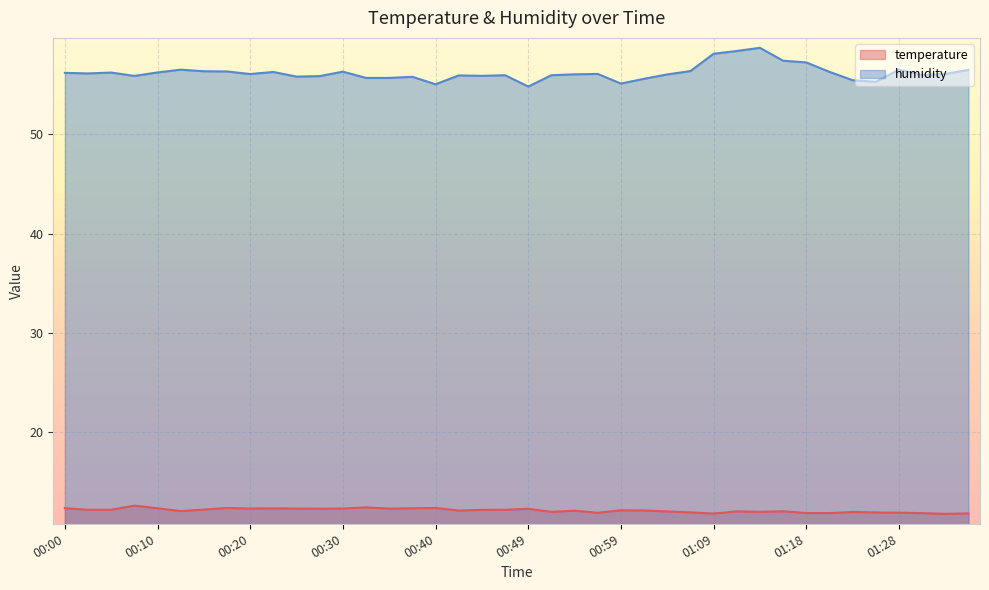

Reading left to right, list all the values displayed in this chart.

temperature: 00:00=12.3	00:02=12.2	00:05=12.2	00:08=12.6	00:10=12.3	00:13=12.1	00:15=12.2	00:18=12.4	00:20=12.3	00:23=12.3	00:25=12.3	00:27=12.3	00:30=12.3	00:32=12.4	00:35=12.3	00:37=12.3	00:40=12.4	00:42=12.1	00:44=12.2	00:47=12.2	00:49=12.3	00:52=12.0	00:54=12.1	00:57=11.9	00:59=12.1	01:01=12.1	01:04=12.0	01:06=11.9	01:09=11.8	01:11=12.0	01:14=12.0	01:16=12.0	01:18=11.8	01:21=11.8	01:23=12.0	01:26=11.9	01:28=11.9	01:31=11.8	01:33=11.8	01:36=11.8
humidity: 00:00=56.2	00:02=56.1	00:05=56.2	00:08=55.9	00:10=56.2	00:13=56.5	00:15=56.3	00:18=56.3	00:20=56.1	00:23=56.3	00:25=55.8	00:27=55.9	00:30=56.3	00:32=55.7	00:35=55.7	00:37=55.8	00:40=55.0	00:42=55.9	00:44=55.9	00:47=55.9	00:49=54.8	00:52=55.9	00:54=56.0	00:57=56.1	00:59=55.1	01:01=55.6	01:04=56.0	01:06=56.4	01:09=58.1	01:11=58.4	01:14=58.7	01:16=57.4	01:18=57.2	01:21=56.3	01:23=55.4	01:26=55.3	01:28=56.5	01:31=56.0	01:33=56.1	01:36=56.5